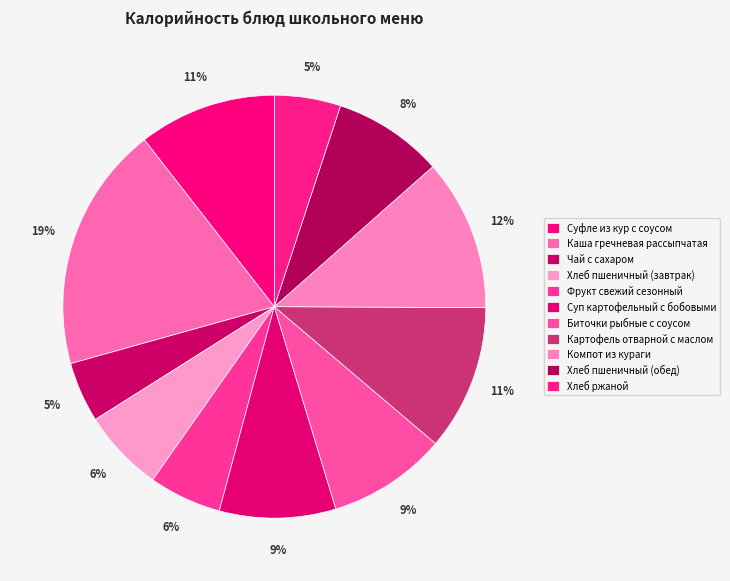

How many slices are in this pie chart?

11